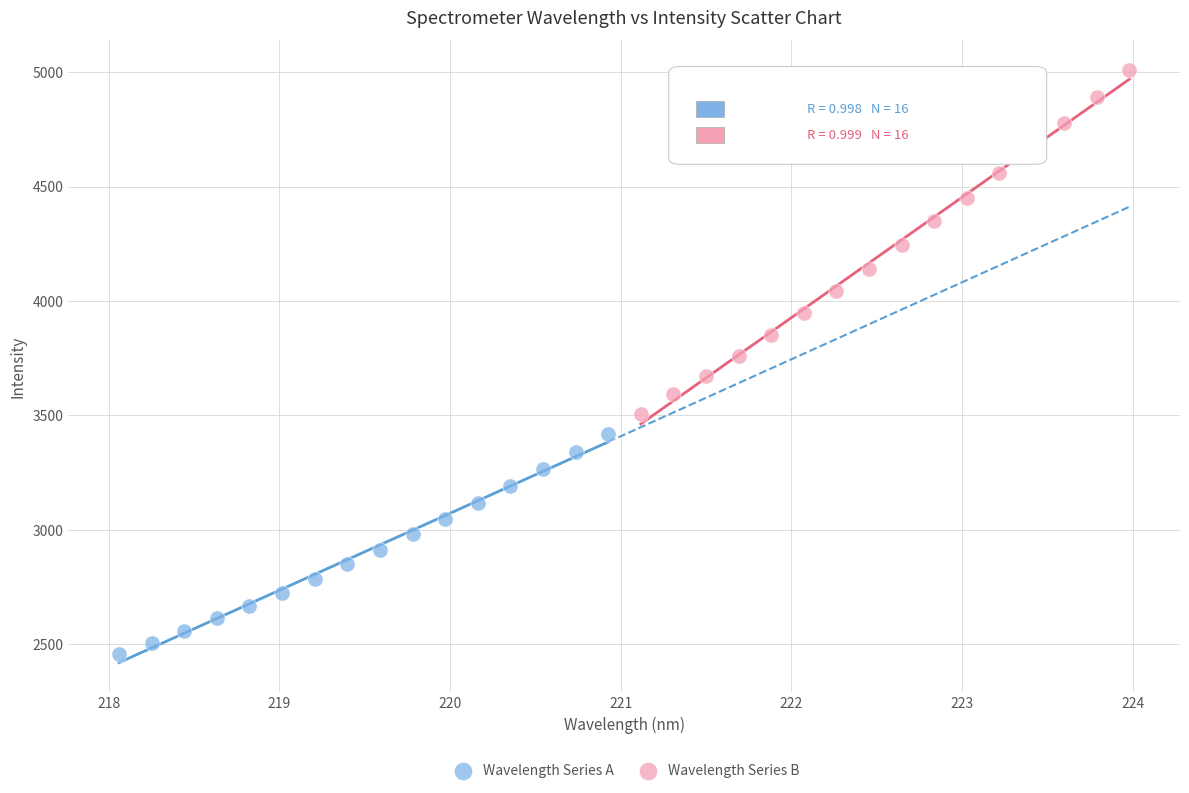

Which series contains the lowest Y value?

Wavelength Series A